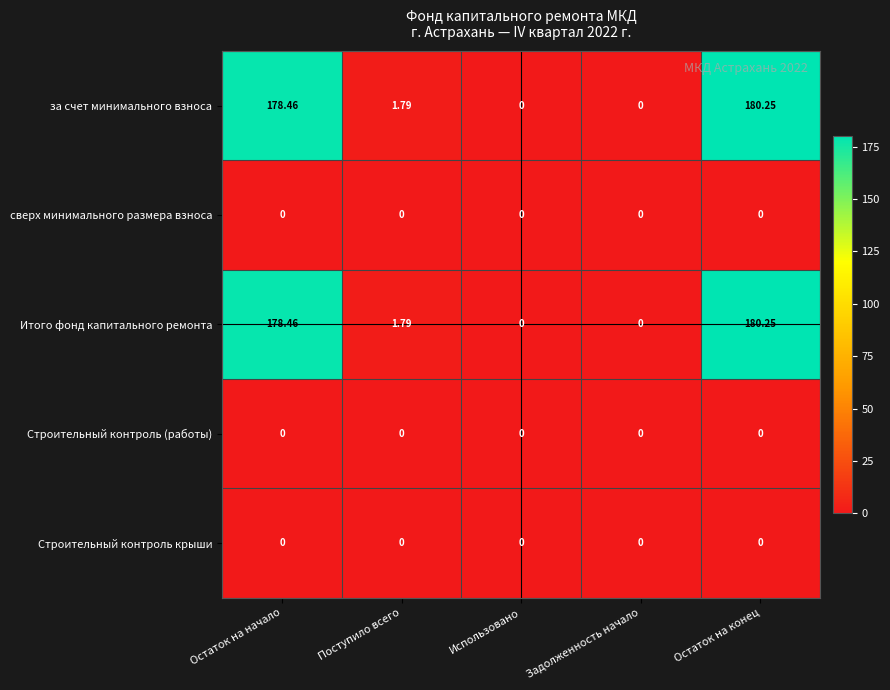

Is the value of за счет минимального взноса at Остаток на конец greater than the value of Строительный контроль (работы) at Поступило всего?

Yes